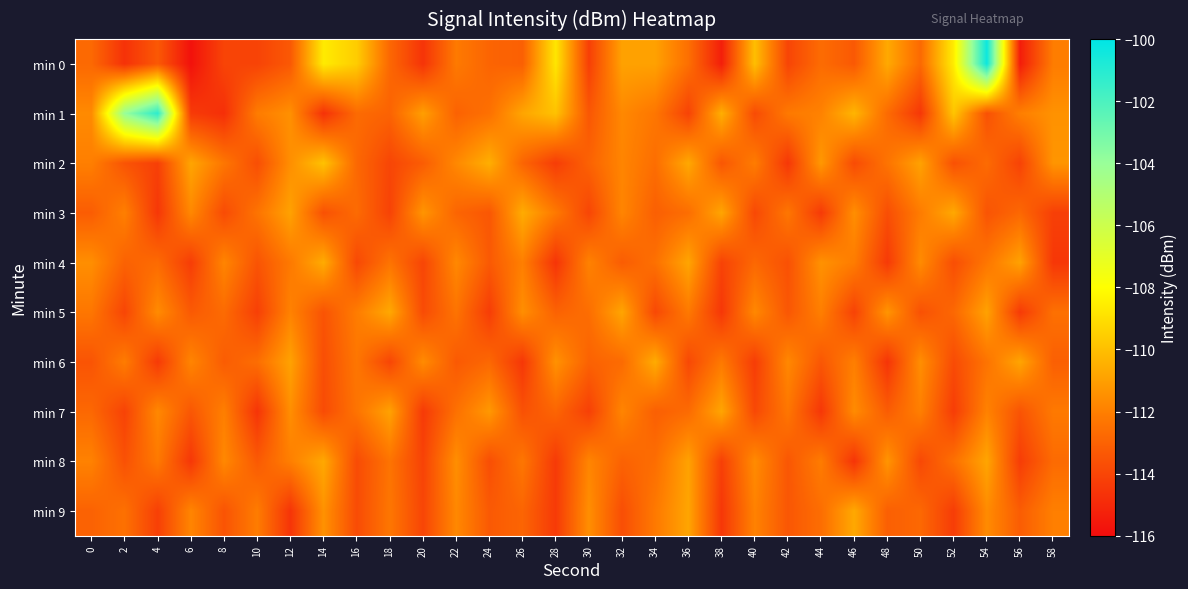

What is the difference between the highest and lowest values at 20?

3.6